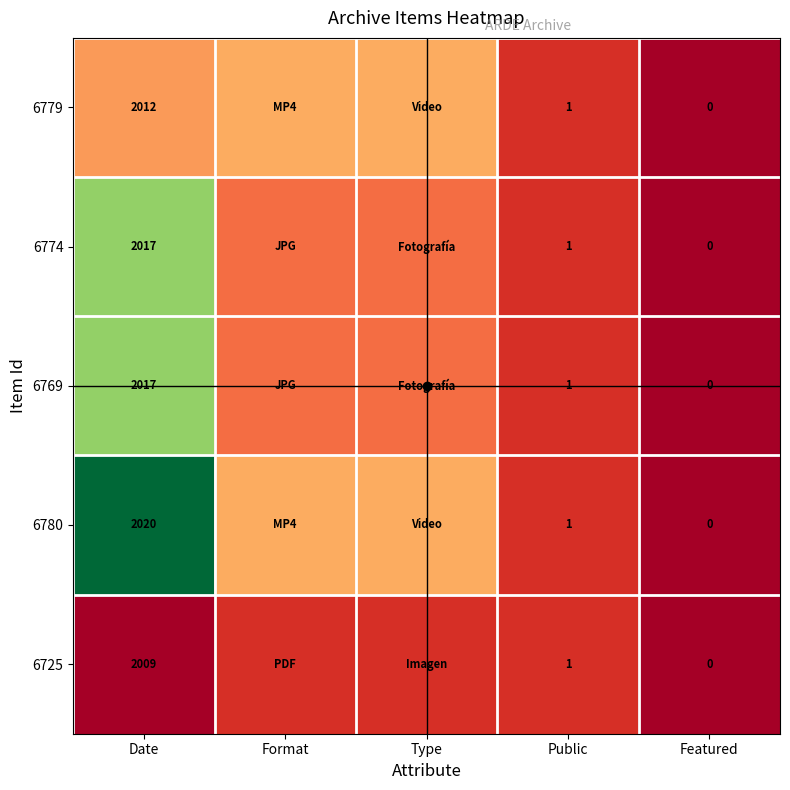

Rank the categories by 6774 value from highest to lowest.

Date, Format, Type, Public, Featured